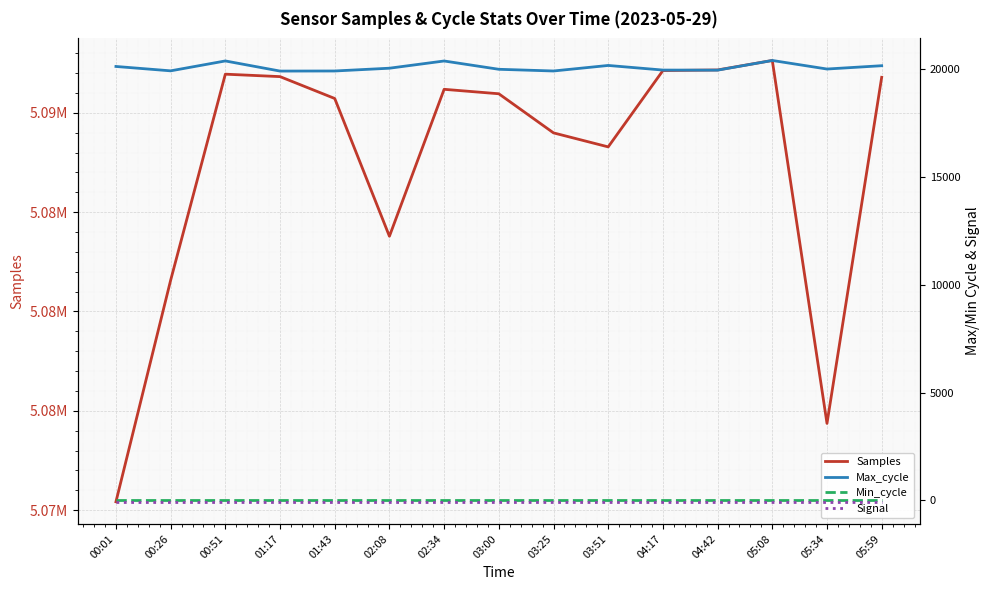

Which series changed the most between 04:42 and 05:08?

Samples